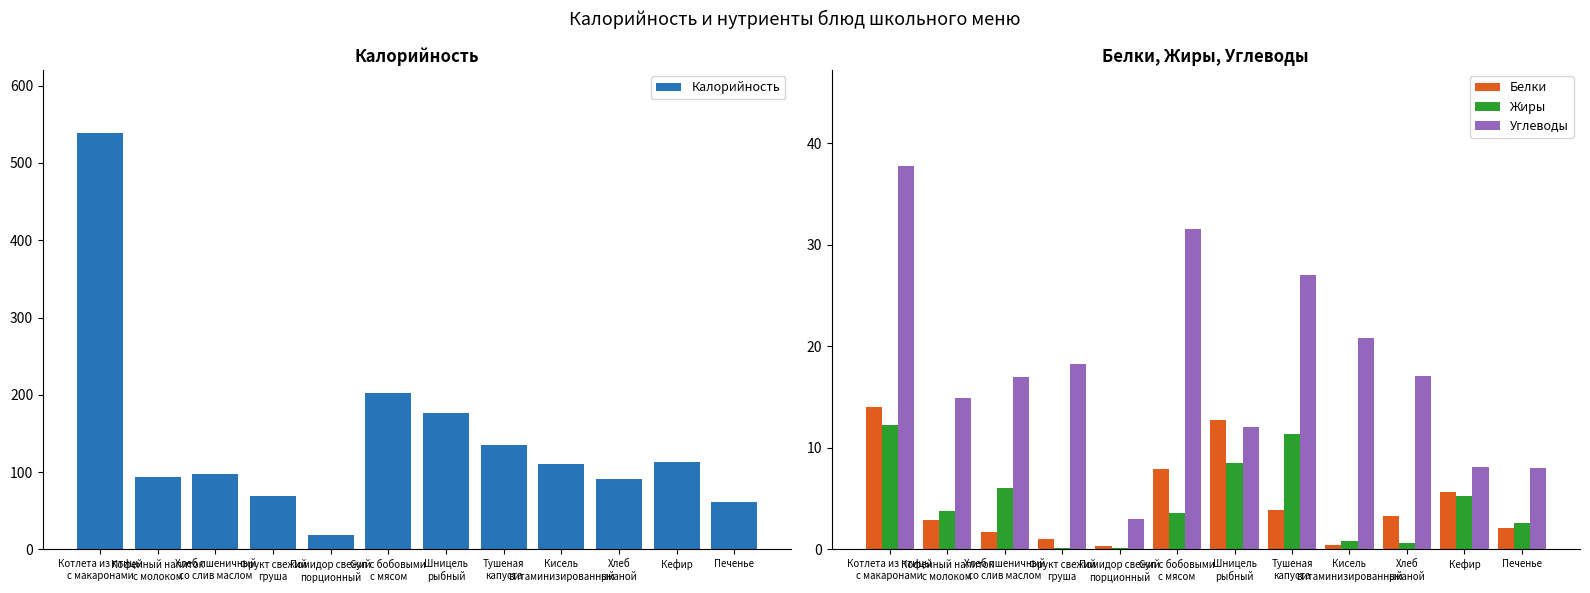

Is the value of Углеводы at Хлеб
ржаной greater than the value of Белки at Хлеб
ржаной?

Yes